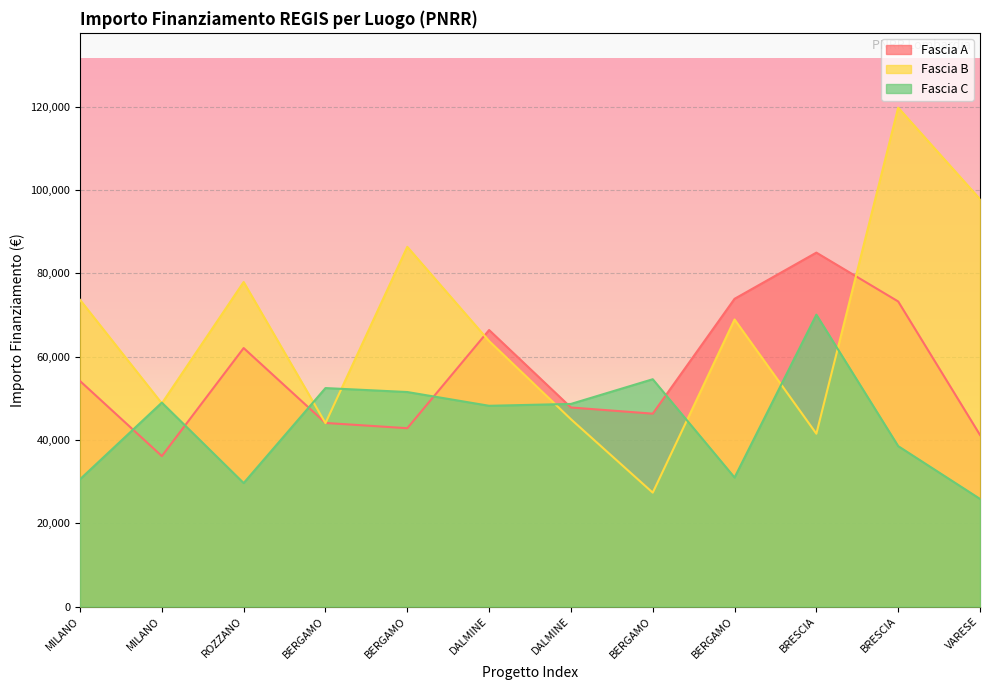

Is it true that Fascia A equals 96503.3 at BERGAMO?

False